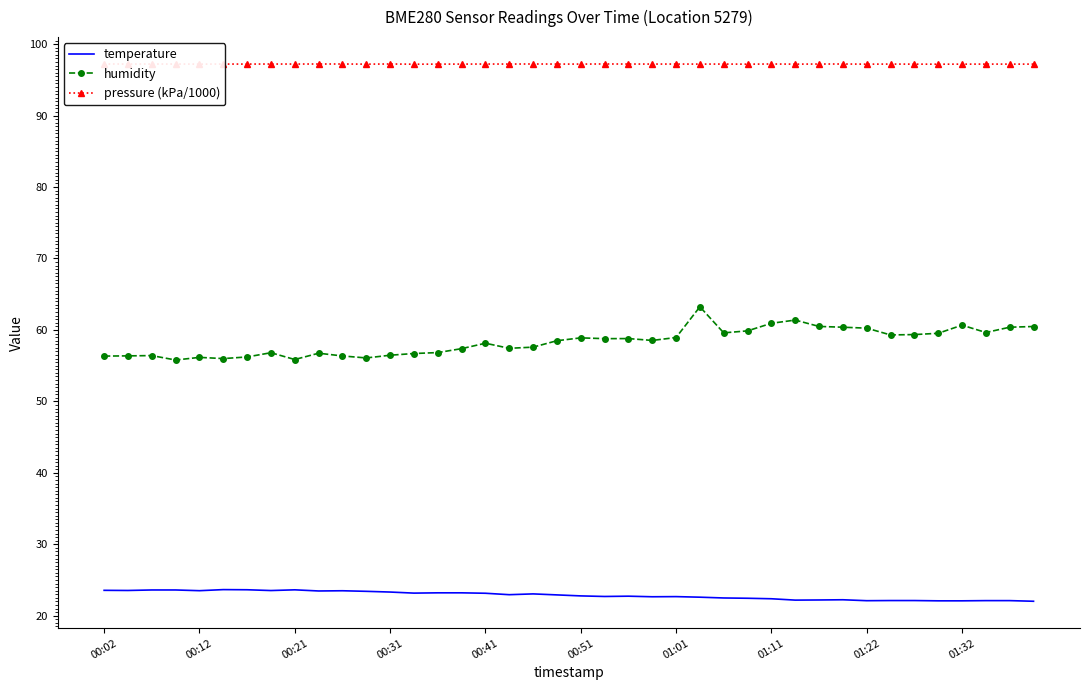

True or false: temperature and humidity intersect in this chart.

False